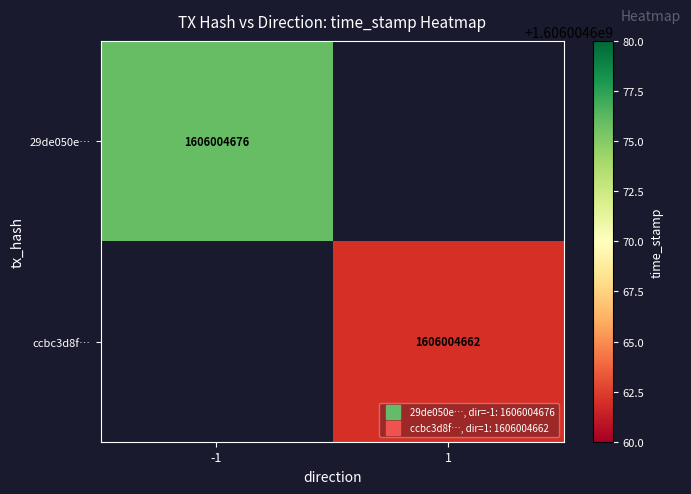

How many data points does each series have?

2